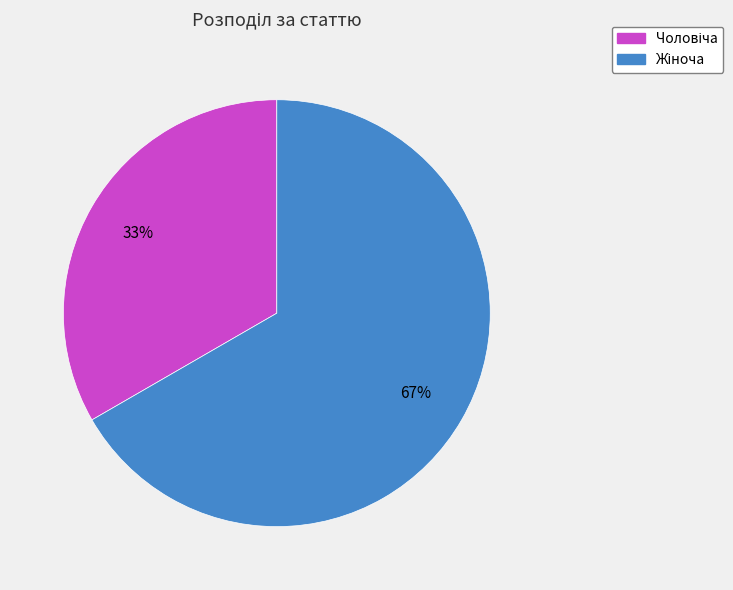

Is there any slice that represents more than half of the pie?

Yes